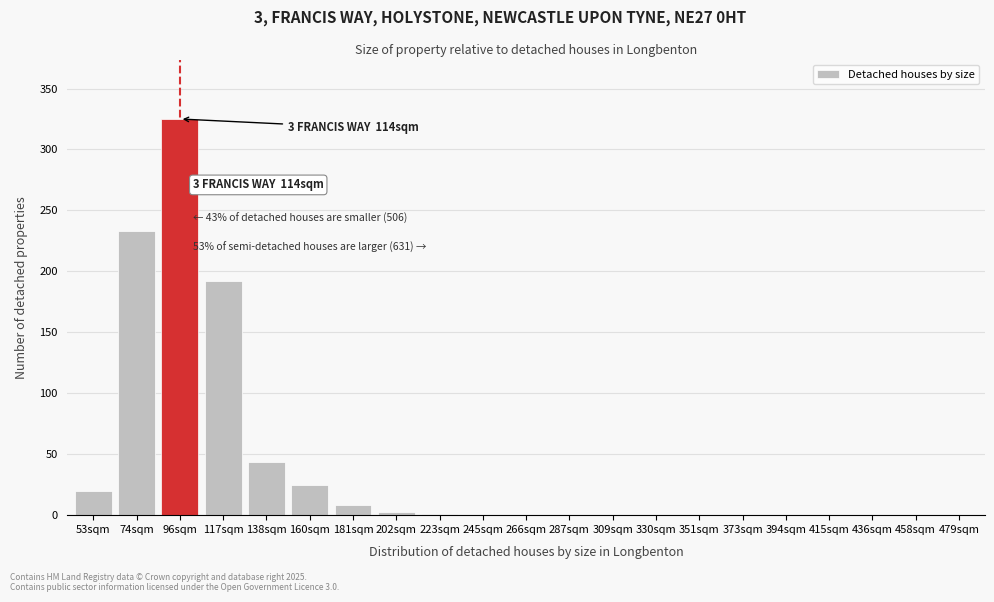

What is the sum of all values?

851